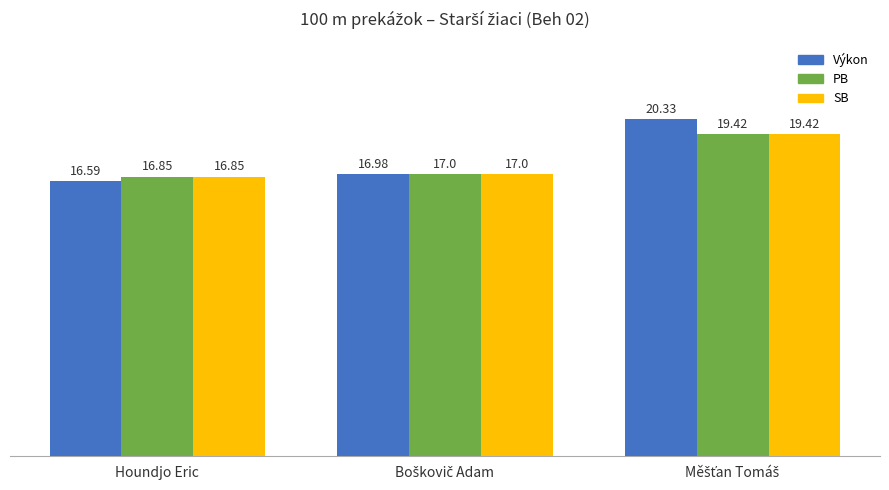

What is the spread (max minus min) of values at Houndjo Eric?

0.3